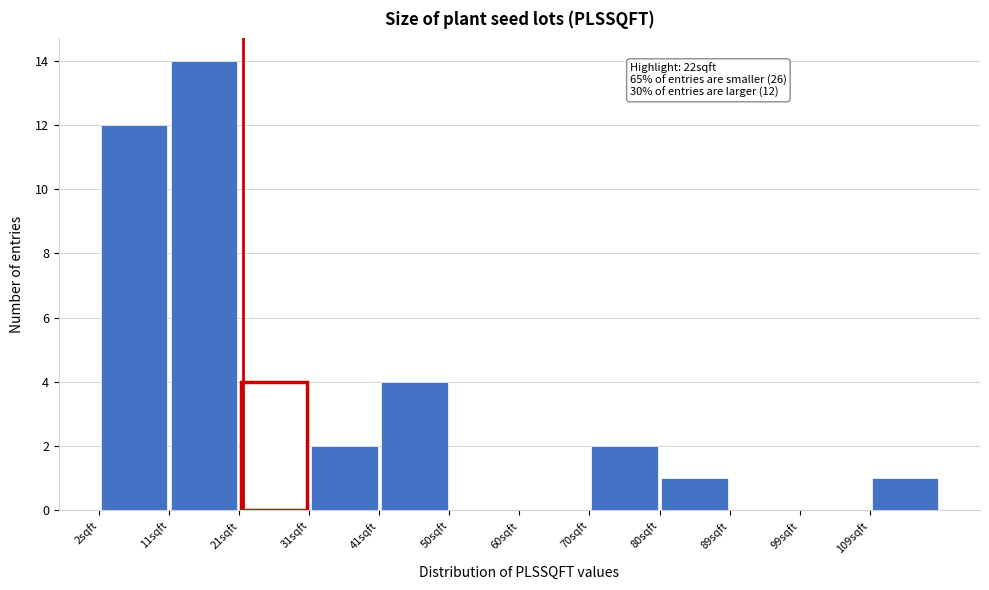

Which range on the x-axis has the tallest bar?

12 to 22